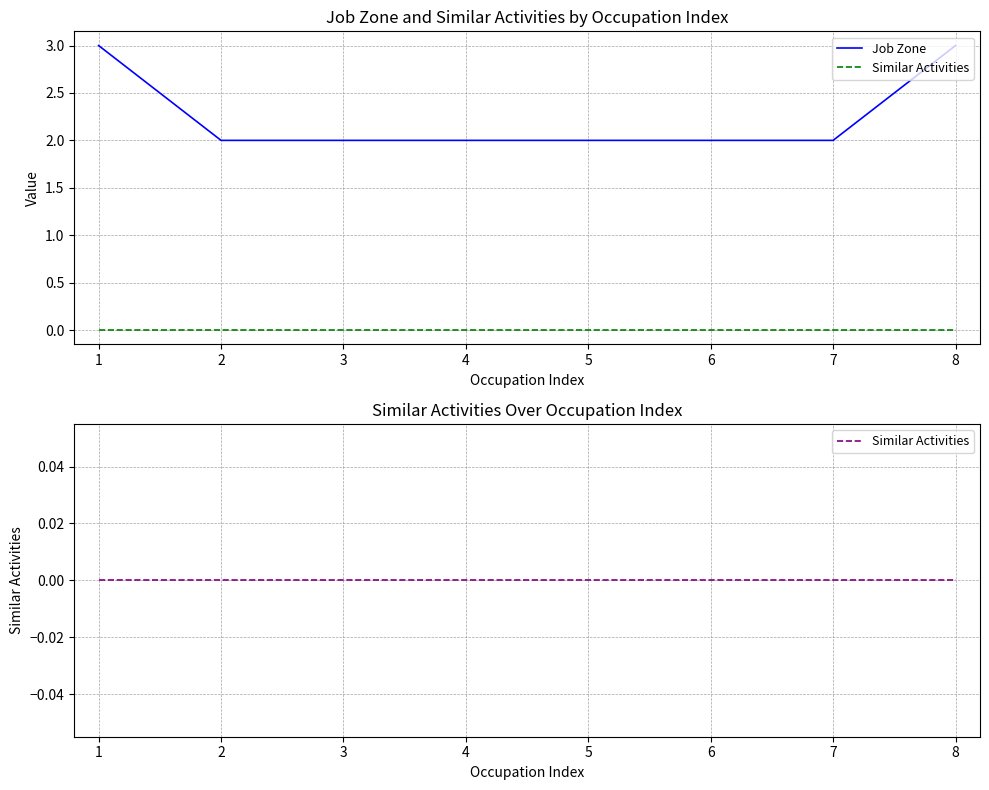

Reading right to left, what are all the values shown in this chart?

Job Zone: 3	2	2	2	2	2	2	3
Similar Activities: 0	0	0	0	0	0	0	0